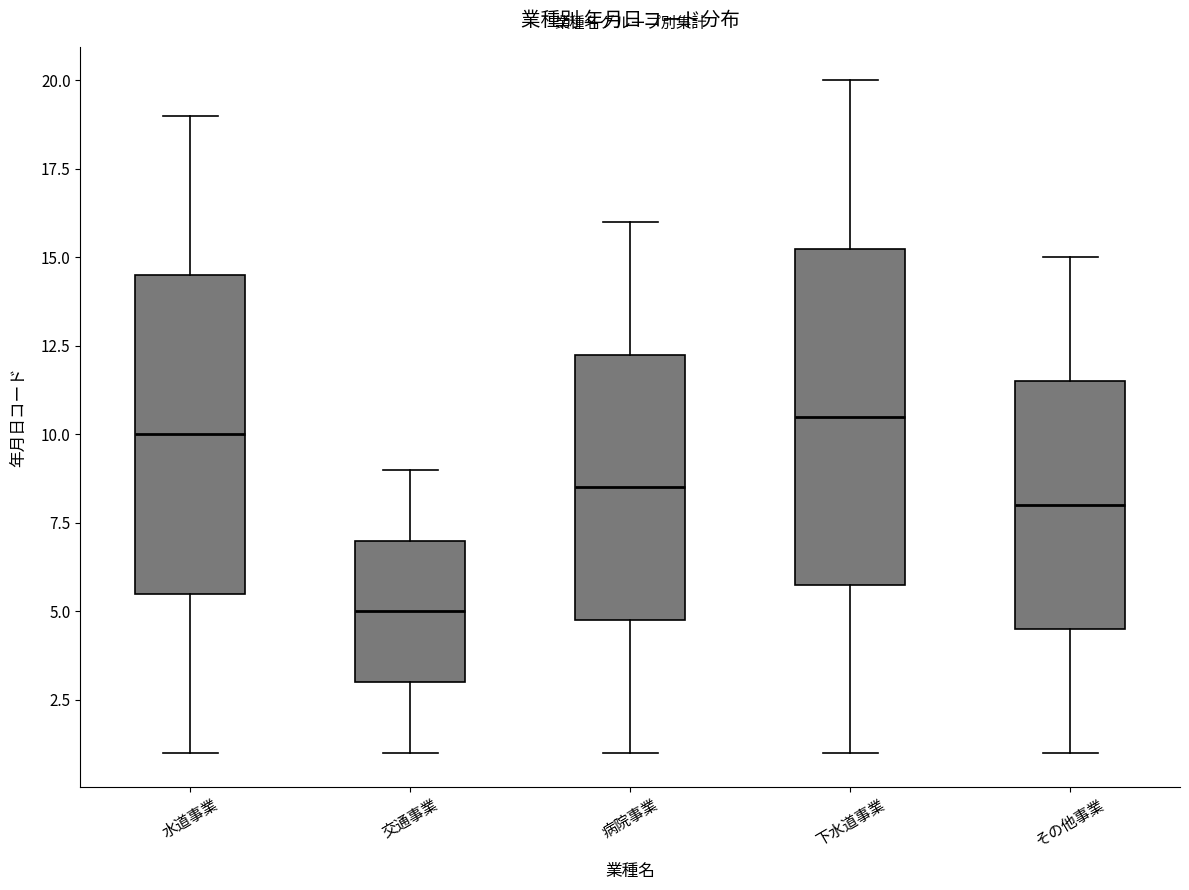

Reading left to right, transcribe this box plot: for each box, give where its median line is, the range the box spans, and where its two whiskers end, as read against the y-axis. The values are not printed on the chart, so give them approximately, as read against the axis.

水道事業: median 10.0, box 5.5 to 14.5, whiskers 1.0 to 19.0
交通事業: median 5.0, box 3.0 to 7.0, whiskers 1.0 to 9.0
病院事業: median 8.5, box 5.0 to 12.5, whiskers 1.0 to 16.0
下水道事業: median 10.5, box 6.0 to 15.5, whiskers 1.0 to 20.0
その他事業: median 8.0, box 4.5 to 11.5, whiskers 1.0 to 15.0